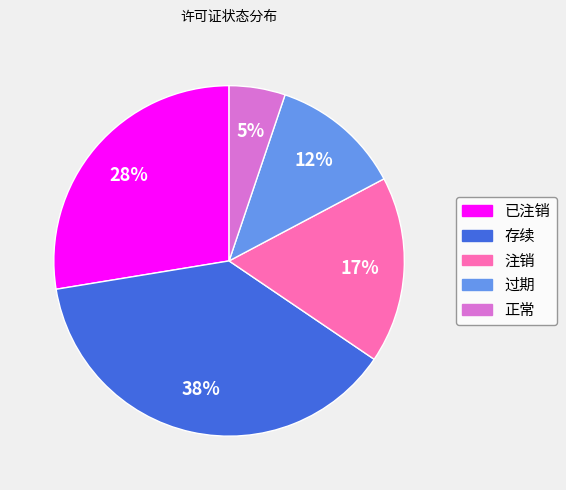

To the nearest percent, what portion does 已注销 represent?

28%